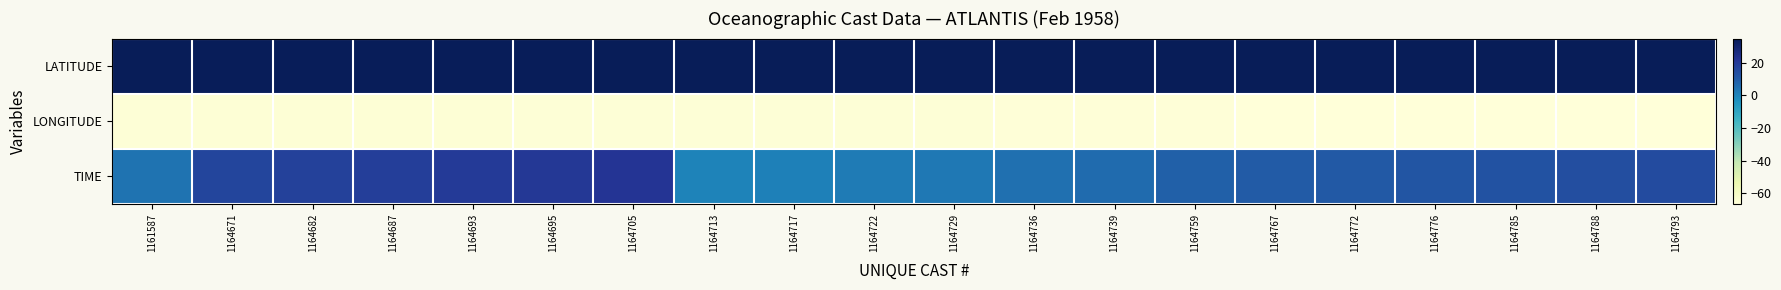

Which category has the highest value across all series?

1164793